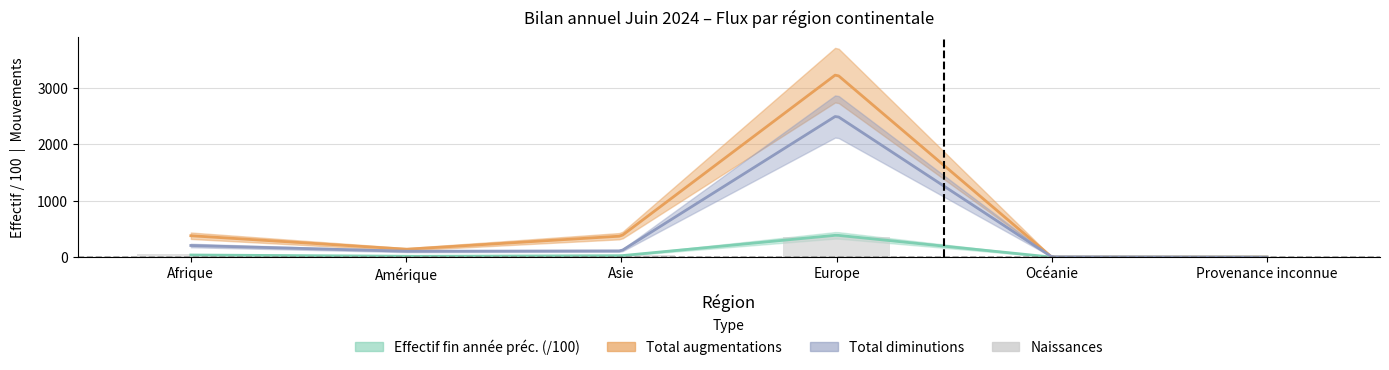

Reading left to right, list all the values displayed in this chart.

Afrique=50	Amérique=4	Asie=40	Europe=359	Océanie=0	Provenance inconnue=0